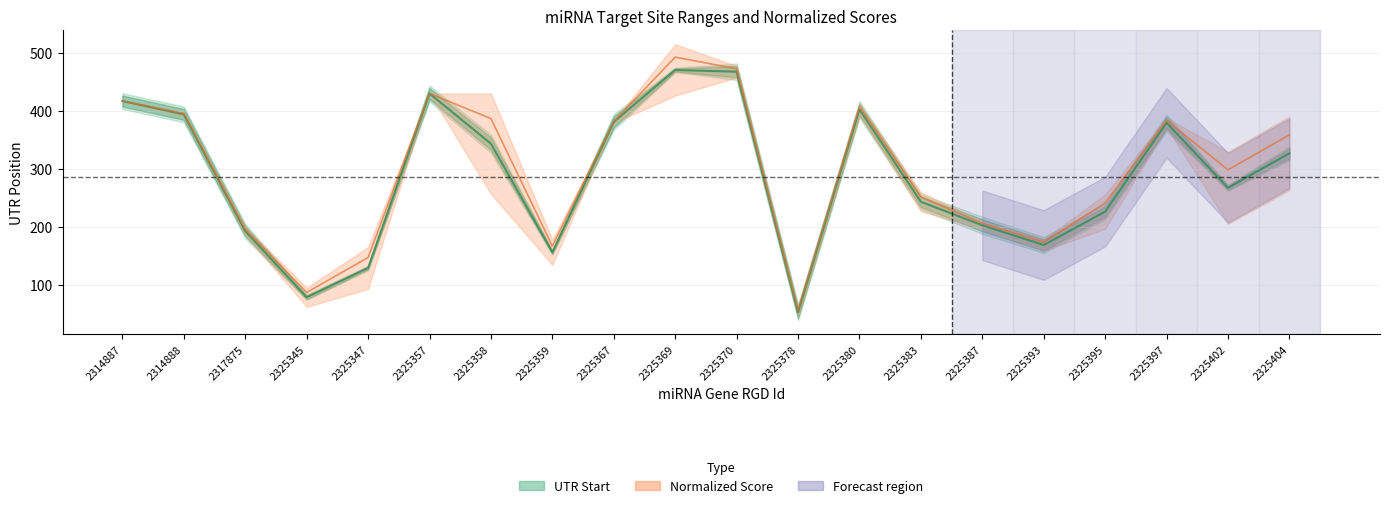

List the labels in order of UTR Start value, largest first.

2325369, 2325370, 2325357, 2314887, 2325380, 2314888, 2325367, 2325397, 2325358, 2325404, 2325402, 2325383, 2325395, 2325387, 2317875, 2325393, 2325359, 2325347, 2325345, 2325378